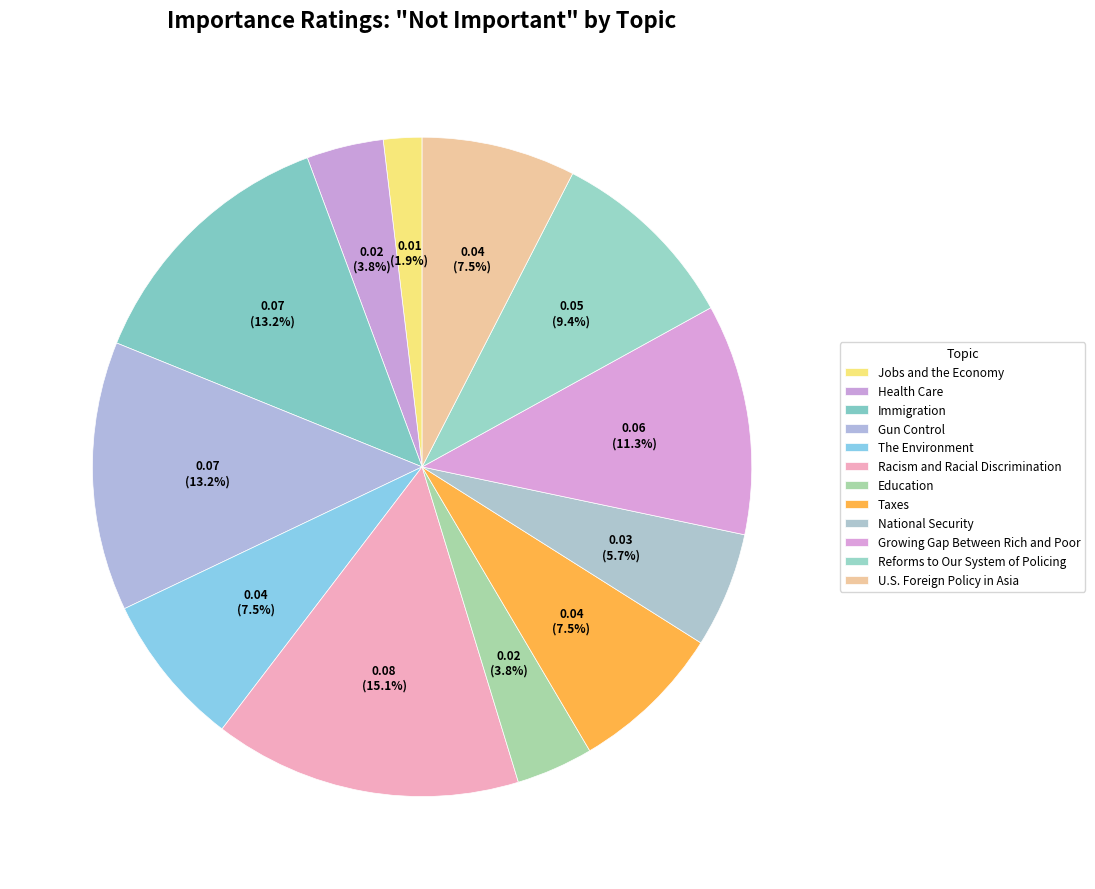

Is it true that Health Care is 4% of the pie?

True